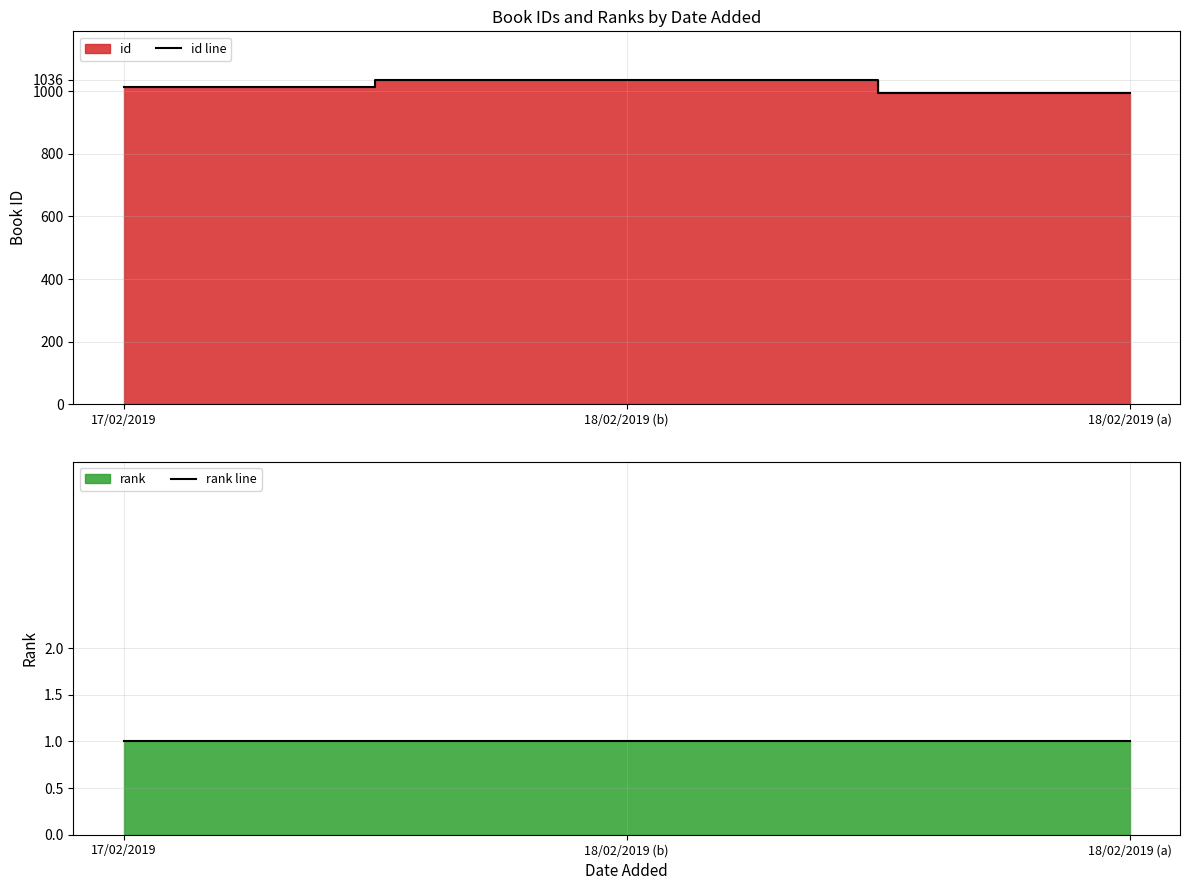

The value of rank line at 17/02/2019 is 1. True or false?

True